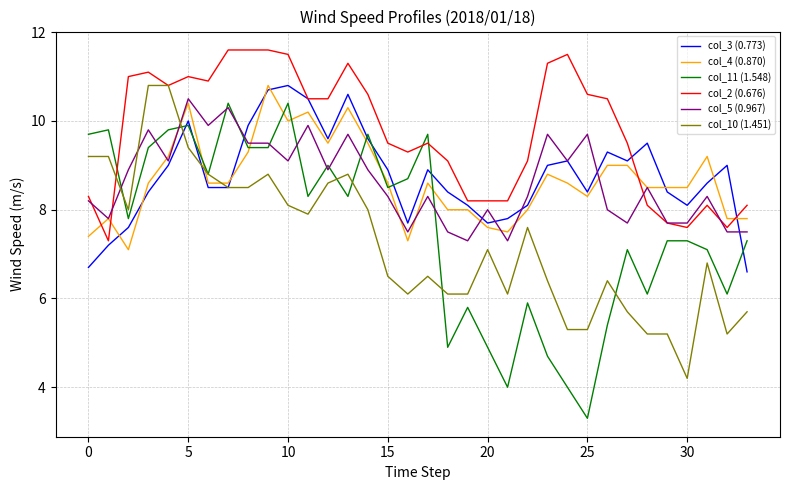

What is the minimum value for col_3 (0.773)?

6.6